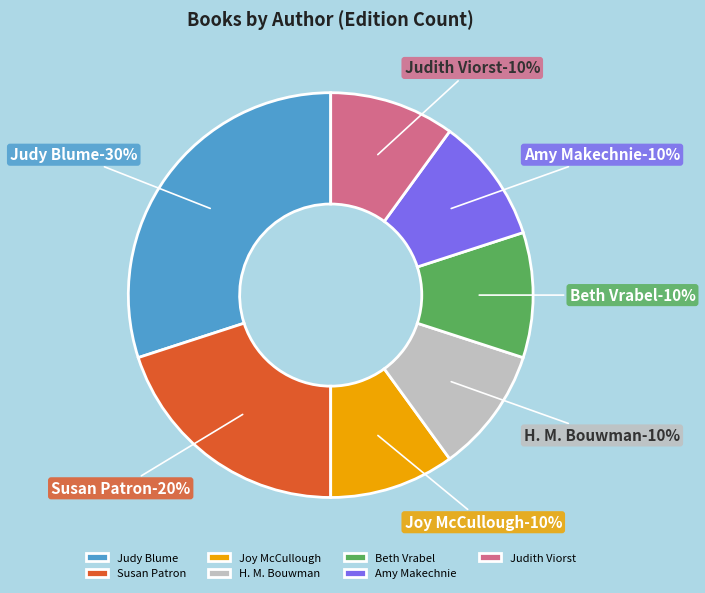

How many segments does this pie chart have?

7